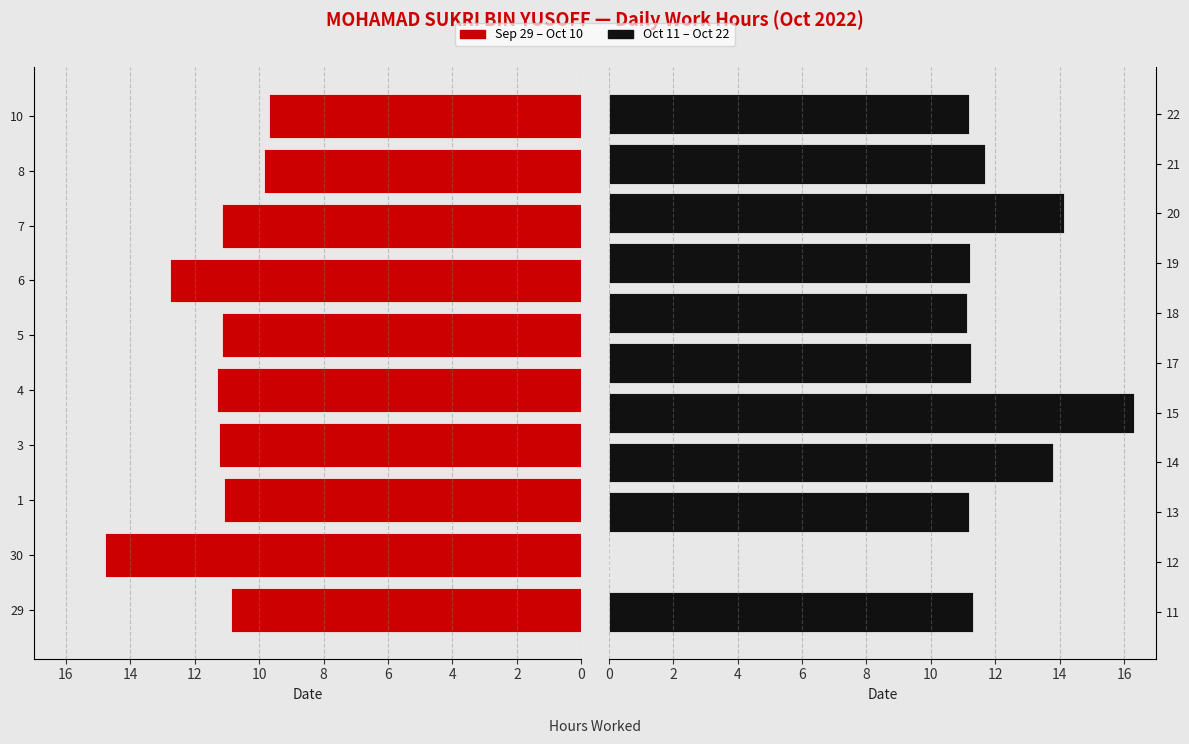

Where does the data first go above 11?

30